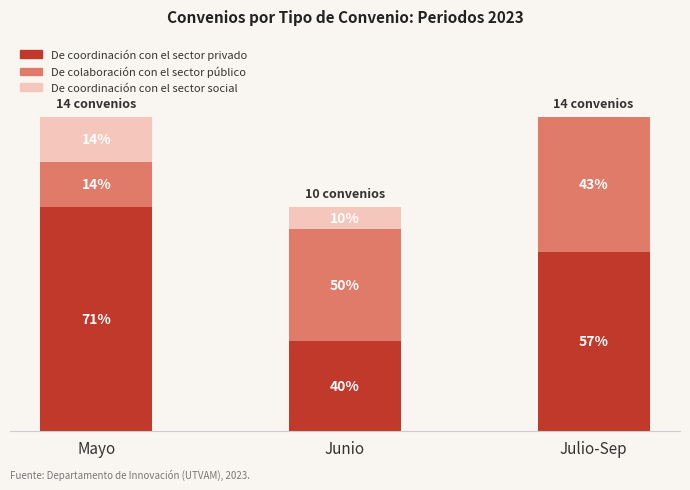

Does the chart contain stacked bars?

Yes